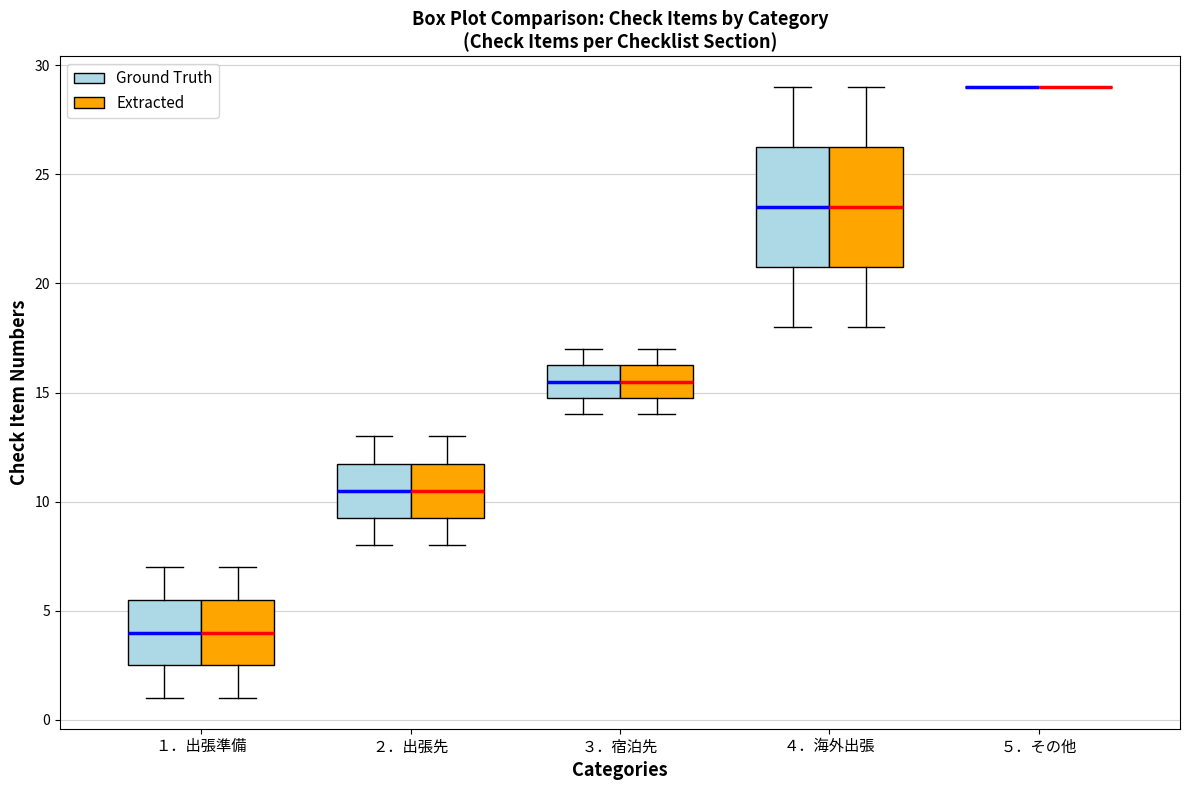

Reading left to right, transcribe this box plot: for each box, give where its median line is, the range the box spans, and where its two whiskers end, as read against the y-axis. The values are not printed on the chart, so give them approximately, as read against the axis.

１．出張準備 (Ground Truth): median 4.0, box 2.5 to 5.5, whiskers 1.0 to 7.0
１．出張準備 (Extracted): median 4.0, box 2.5 to 5.5, whiskers 1.0 to 7.0
２．出張先 (Ground Truth): median 10.5, box 9.5 to 12.0, whiskers 8.0 to 13.0
２．出張先 (Extracted): median 10.5, box 9.5 to 12.0, whiskers 8.0 to 13.0
３．宿泊先 (Ground Truth): median 15.5, box 15.0 to 16.5, whiskers 14.0 to 17.0
３．宿泊先 (Extracted): median 15.5, box 15.0 to 16.5, whiskers 14.0 to 17.0
４．海外出張 (Ground Truth): median 23.5, box 21.0 to 26.5, whiskers 18.0 to 29.0
４．海外出張 (Extracted): median 23.5, box 21.0 to 26.5, whiskers 18.0 to 29.0
５．その他 (Ground Truth): box collapsed to a line at 29.0, whiskers 29.0 to 29.0
５．その他 (Extracted): box collapsed to a line at 29.0, whiskers 29.0 to 29.0